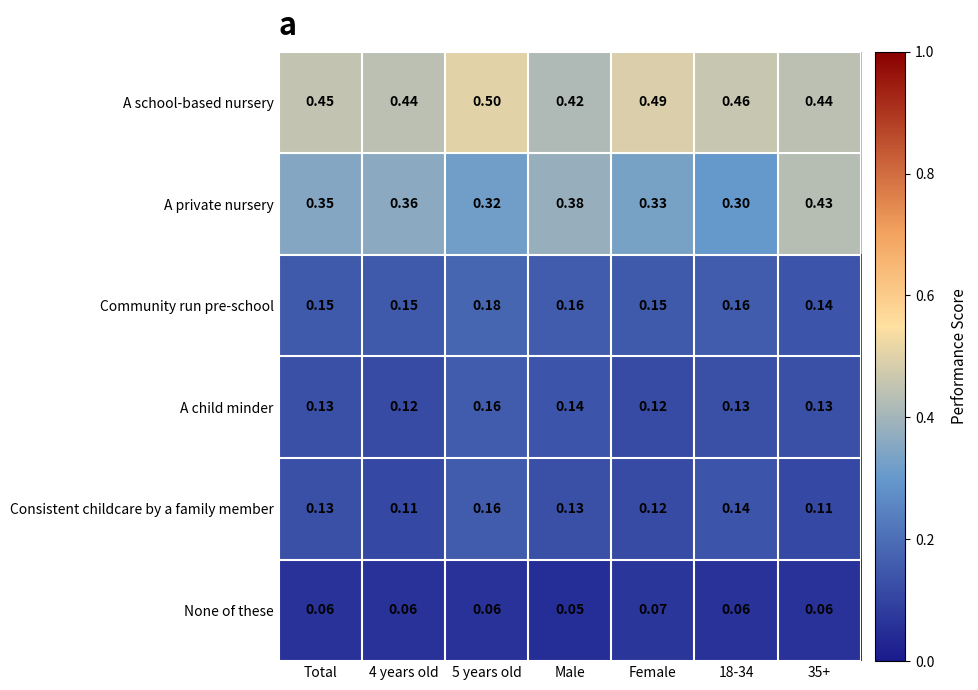

Which category has the lowest value in the None of these series?

Male